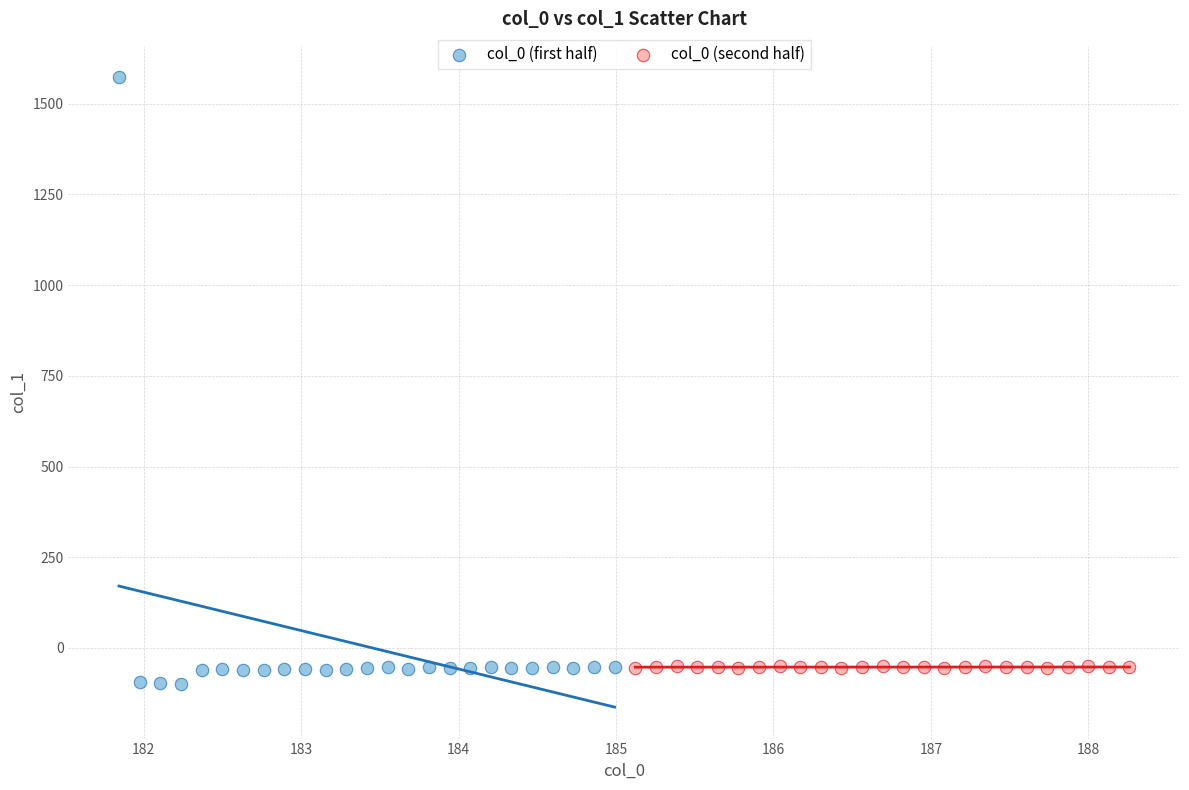

Which series reaches the minimum Y coordinate?

col_0 (first half)